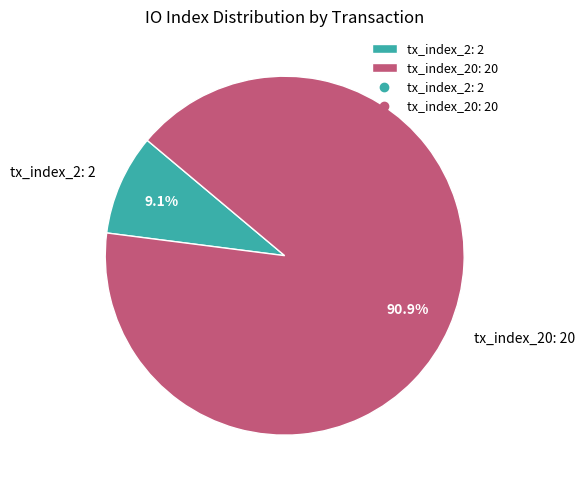

Rank the categories by value from highest to lowest.

tx_index_20: 20, tx_index_2: 2